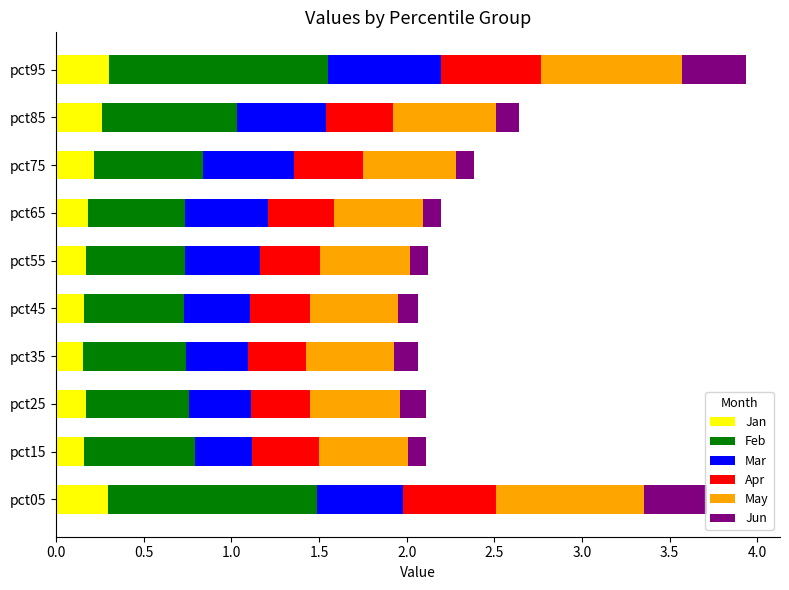

What is the total value across all series at pct15?

2.1